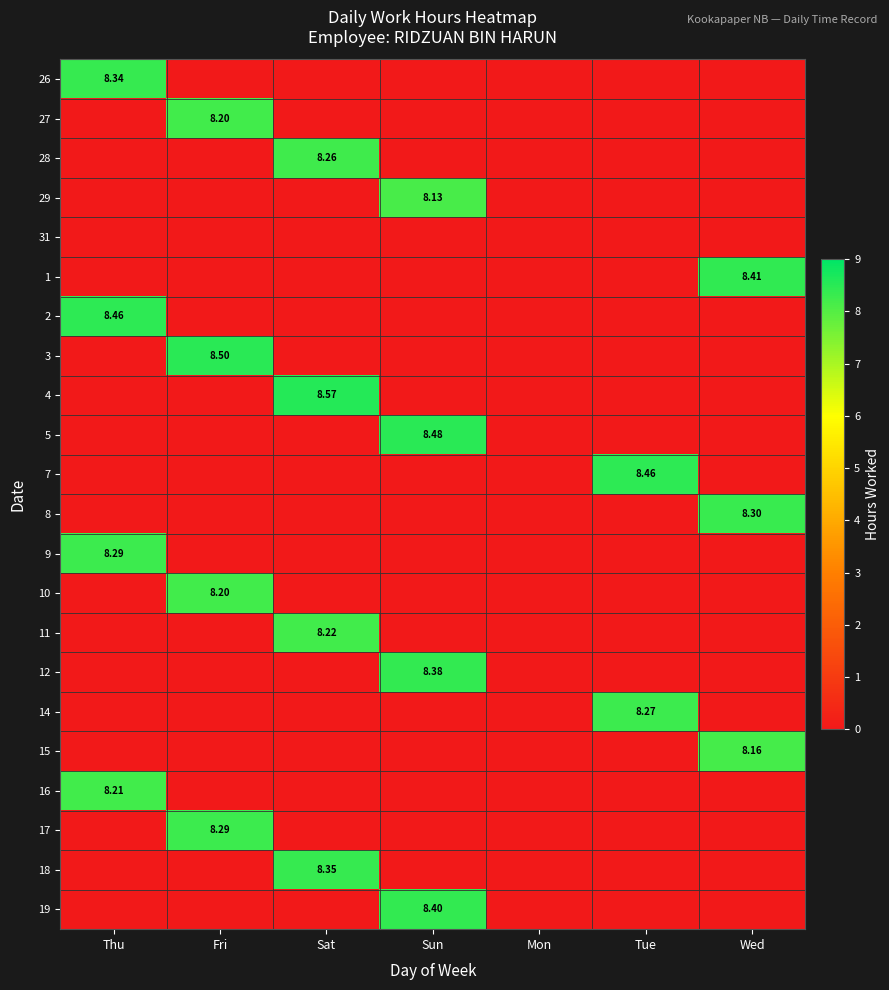

Is it true that 2 equals -3.1 at Fri?

False